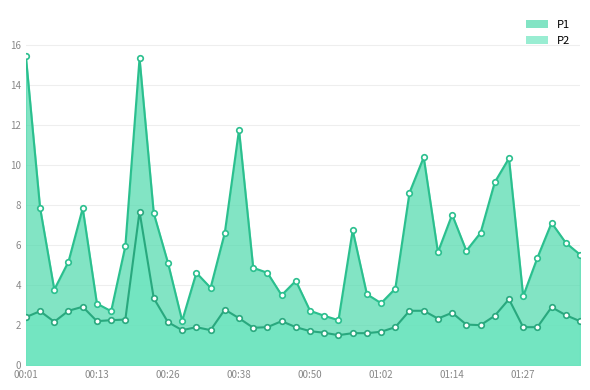

At which label does P1_line first exceed 5?

00:01